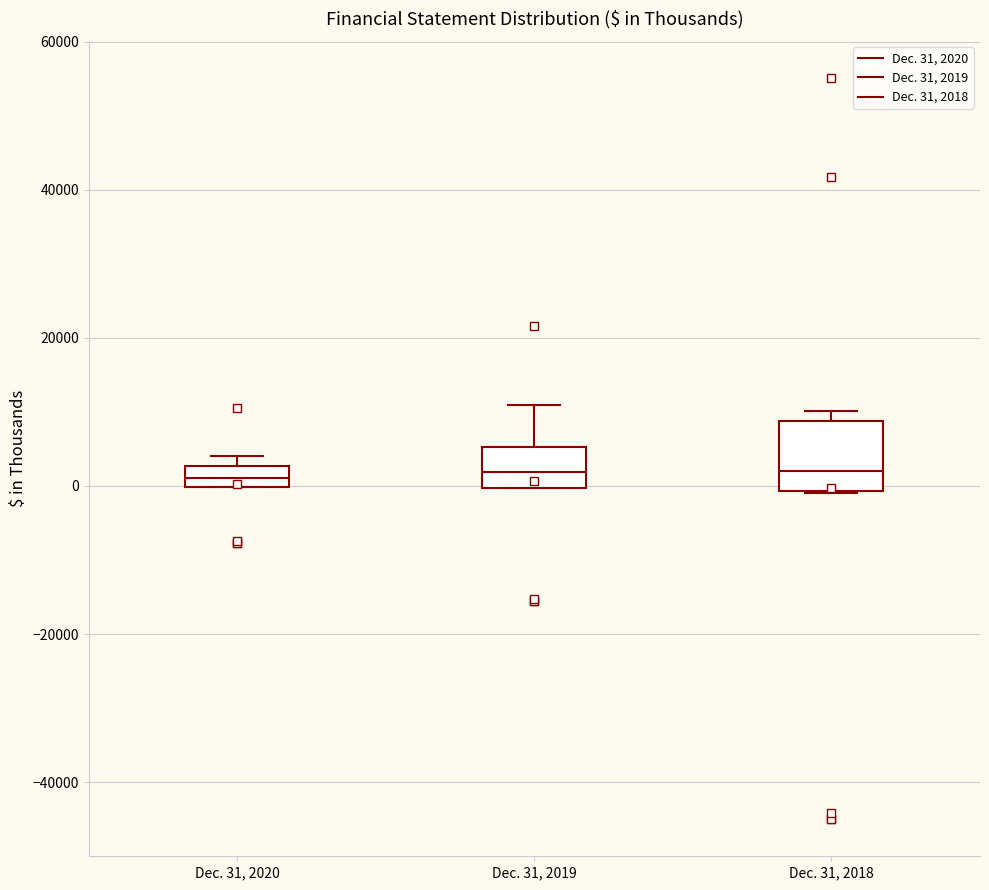

Where is the upper edge of the box for Dec. 31, 2018 on the y-axis? The values are not printed on the chart, so give them approximately, as read against the axis.

8000